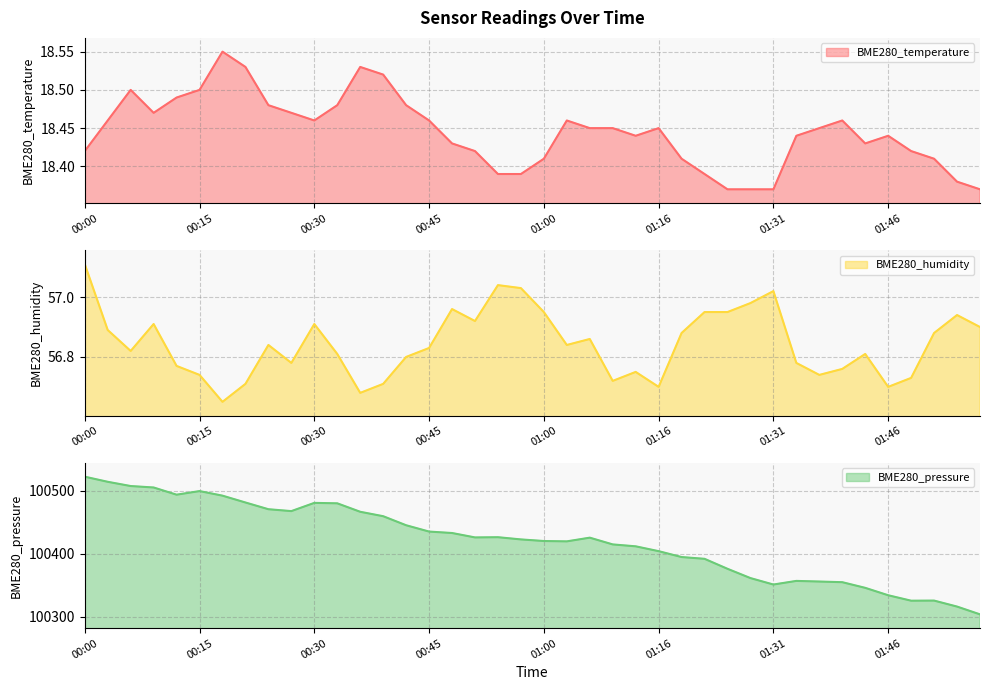

How many interior local peaks does the BME280_temperature series have?

7